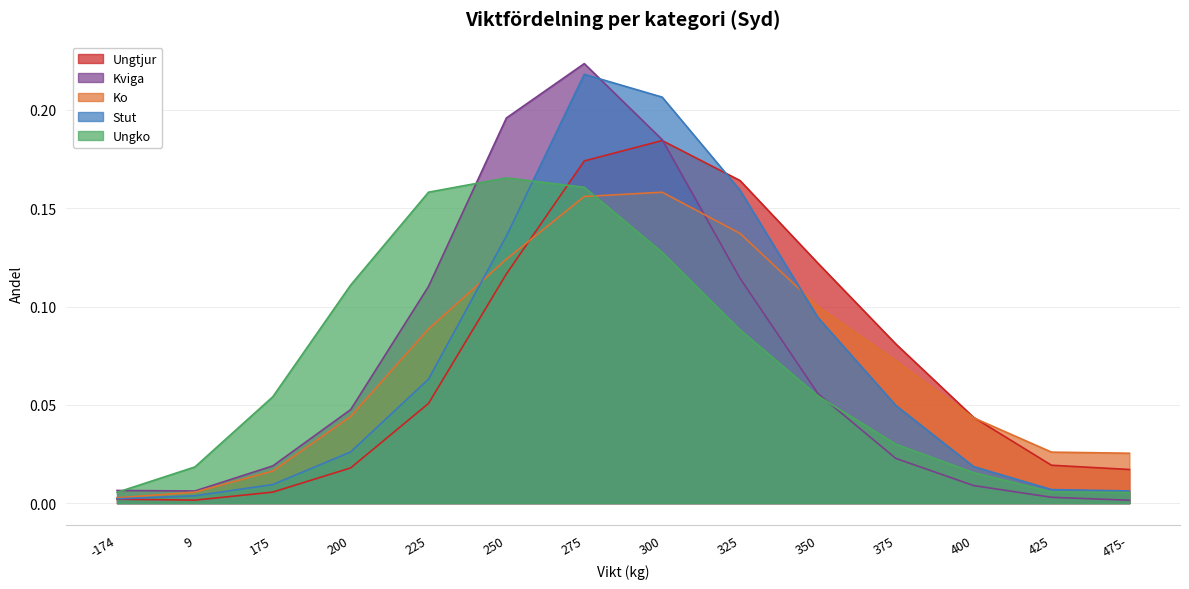

Which category has the lowest value in the Stut series?

-174